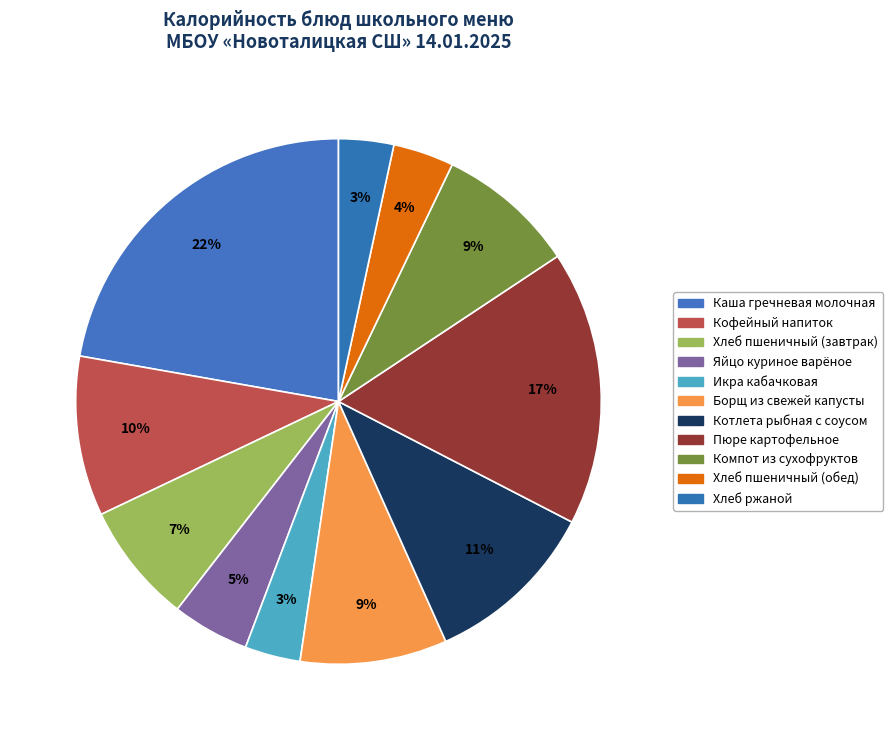

To the nearest percent, what portion does Хлеб пшеничный (завтрак) represent?

7%